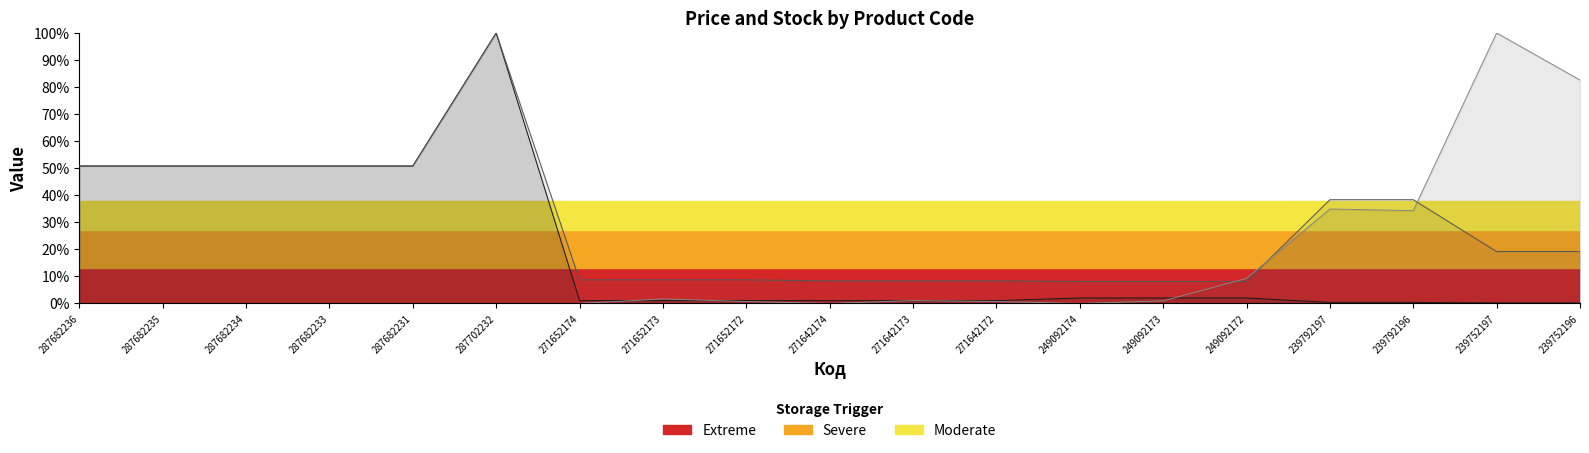

What is the label of the 19th point from the right?

287682236